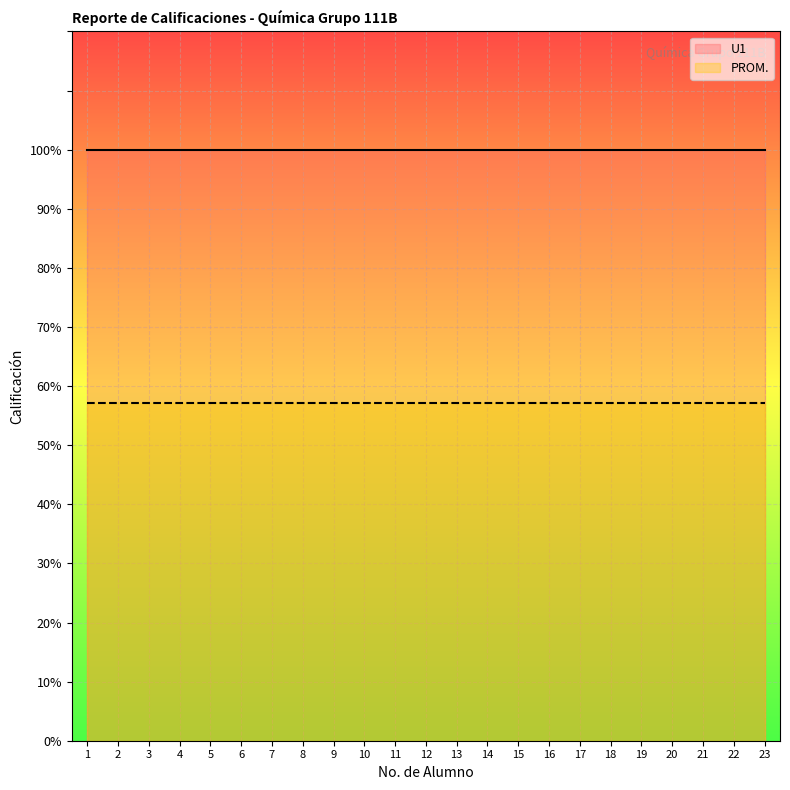

At which category is the sum across all series the highest?

1